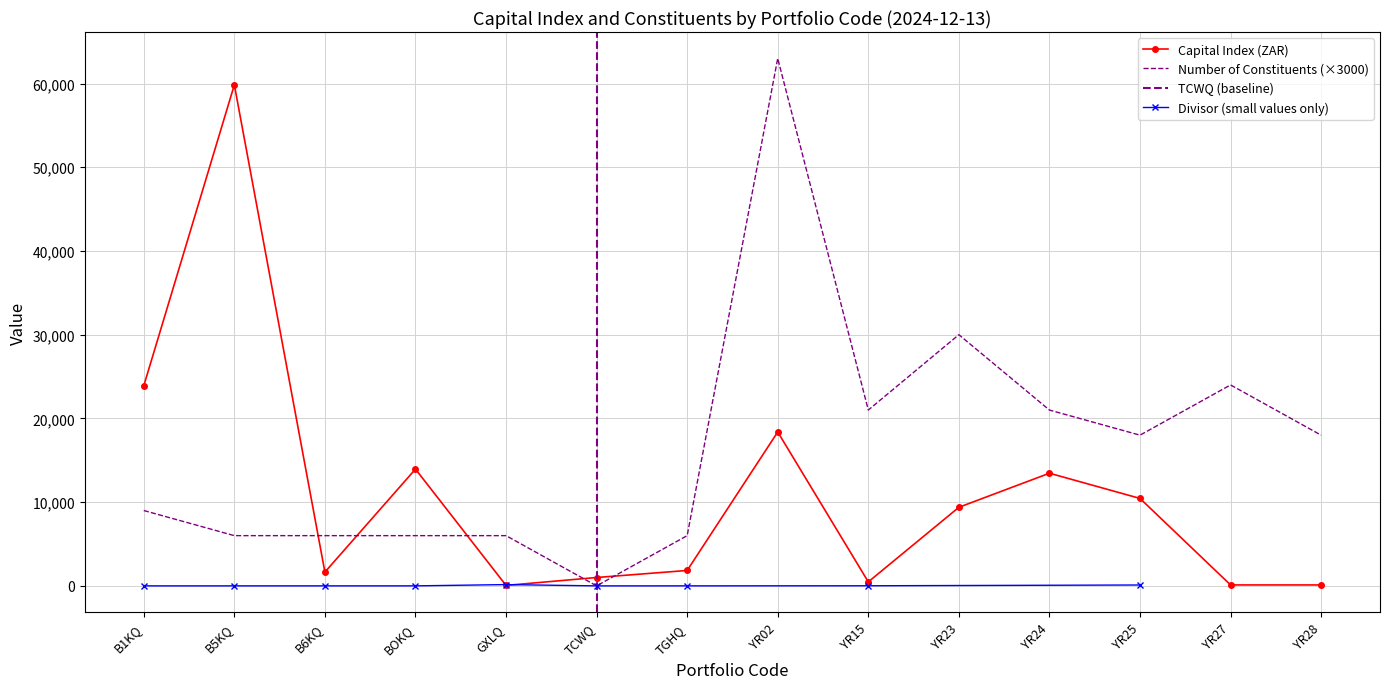

Read the Number of Constituents value at YR24.

21000.0